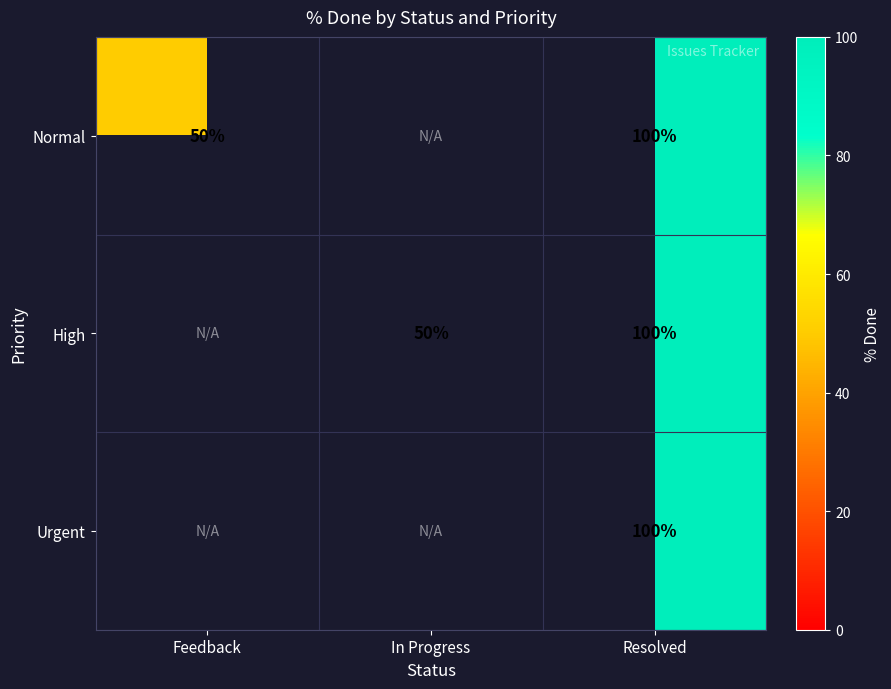

True or false: Normal has a value of 100 at Resolved.

True